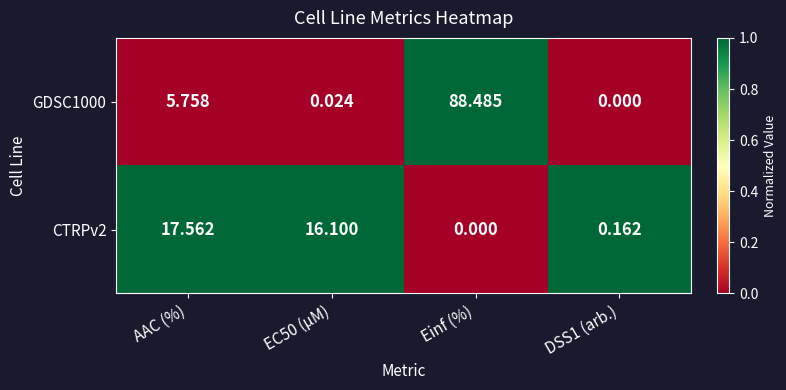

Where does the CTRPv2 series first go above 16?

AAC (%)